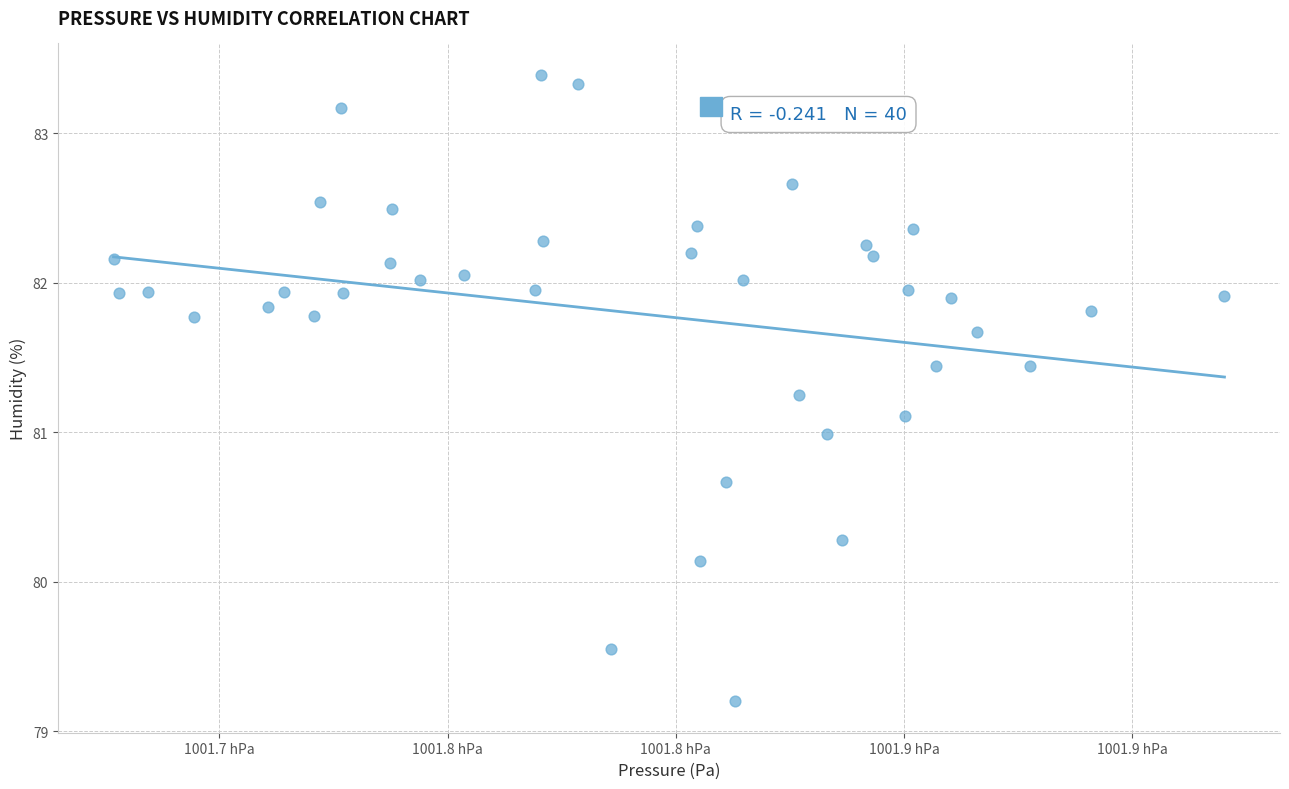

What is the range of Y values (max minus min)?

4.2